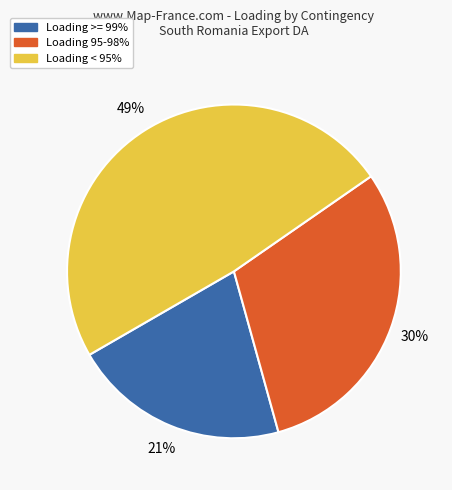

To the nearest percent, what is the difference between the largest and smallest slice percentages?

28%